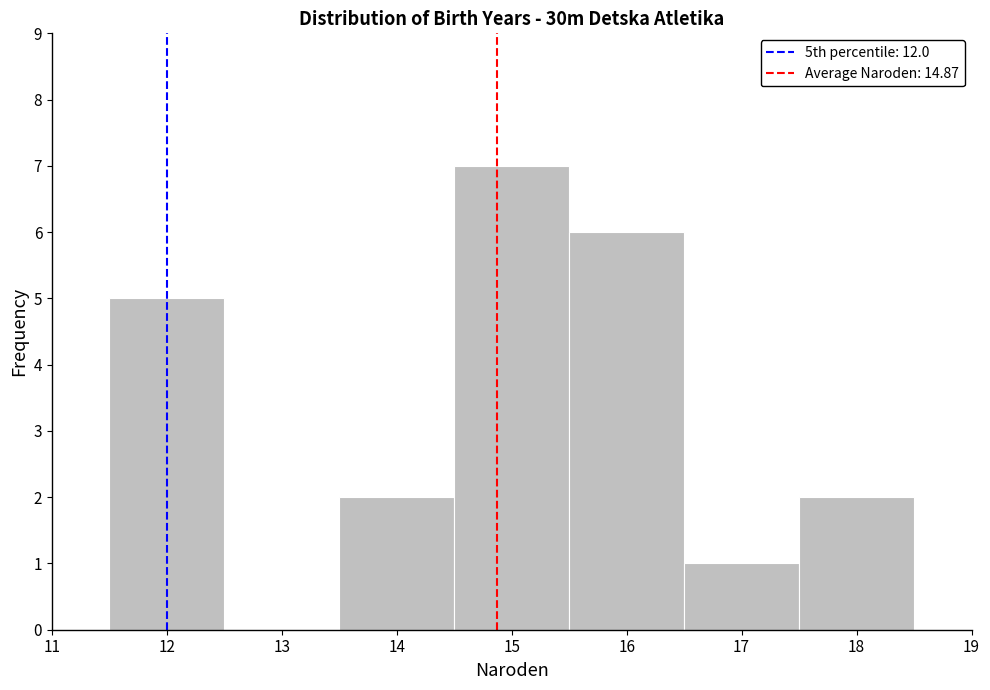

Reading left to right, transcribe this chart: for each bar, give the range it covers on the x-axis and its height. The values are not printed on the chart, so give them approximately, as read against the axis.

11.5 to 12.5: 5
12.5 to 13.5: 0
13.5 to 14.5: 2
14.5 to 15.5: 7
15.5 to 16.5: 6
16.5 to 17.5: 1
17.5 to 18.5: 2